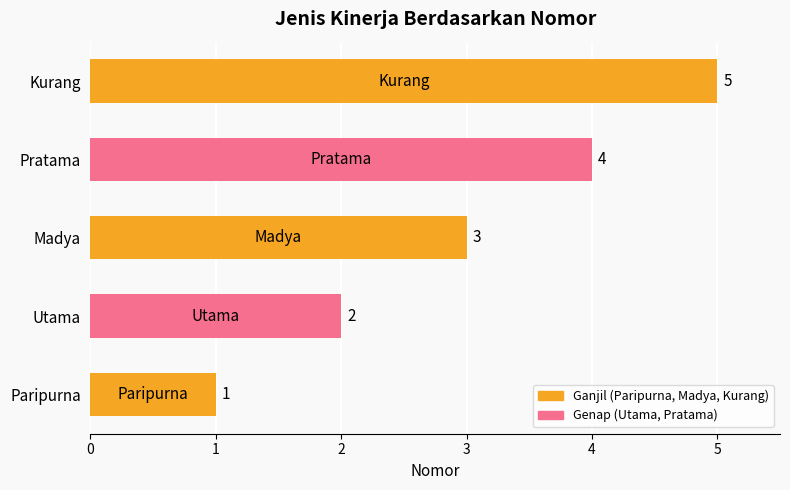

At which label is the value closest to 3?

Madya